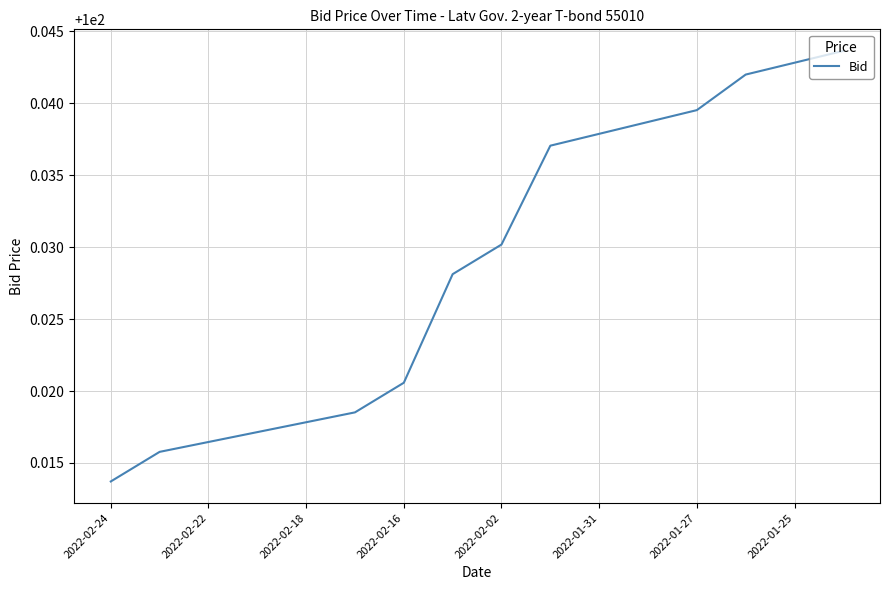

Does the chart have visible grid lines?

Yes